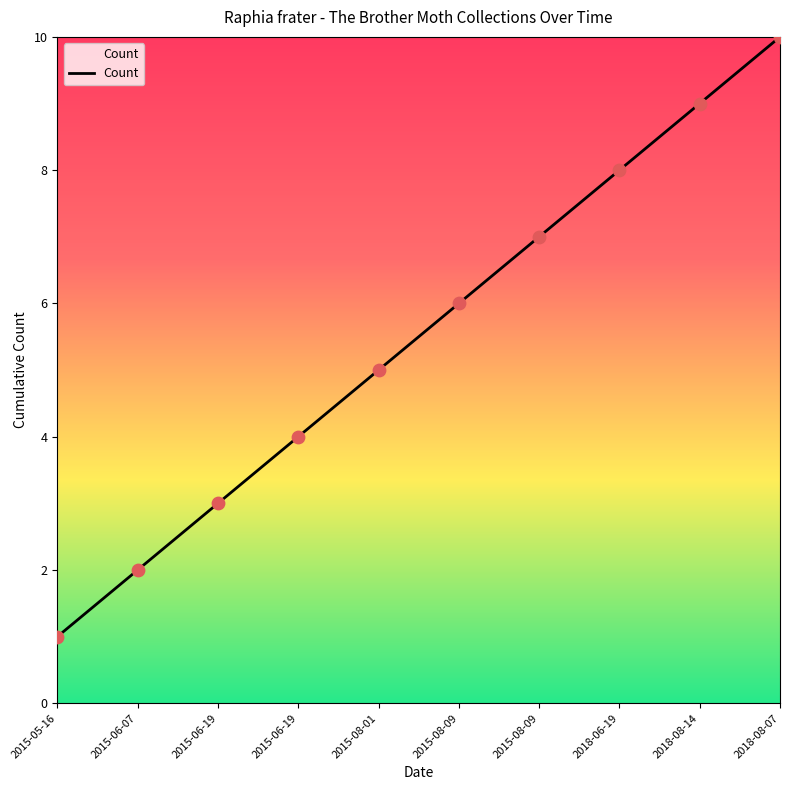

How many lines are shown in the chart?

1